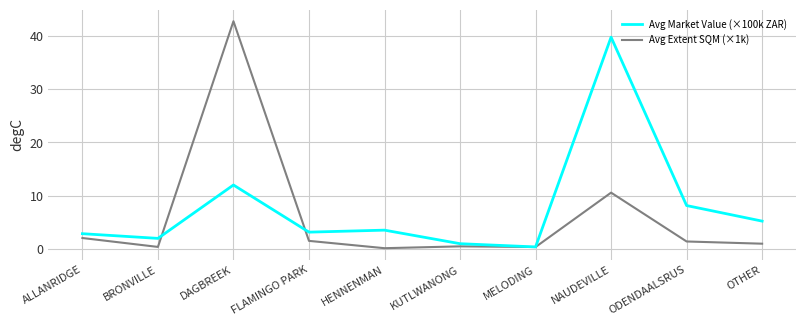

Rank the series at ODENDAALSRUS from lowest to highest value.

Avg Extent SQM (×1k), Avg Market Value (×100k ZAR)